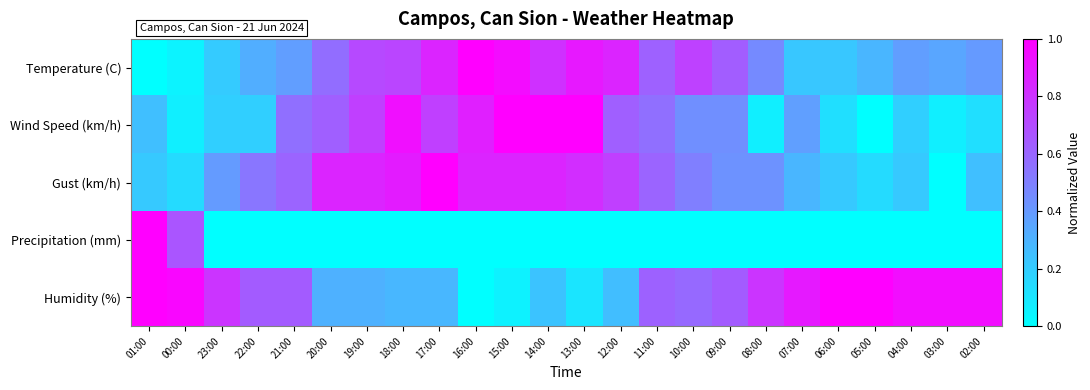

At how many categories does at least one series exceed 0?

24